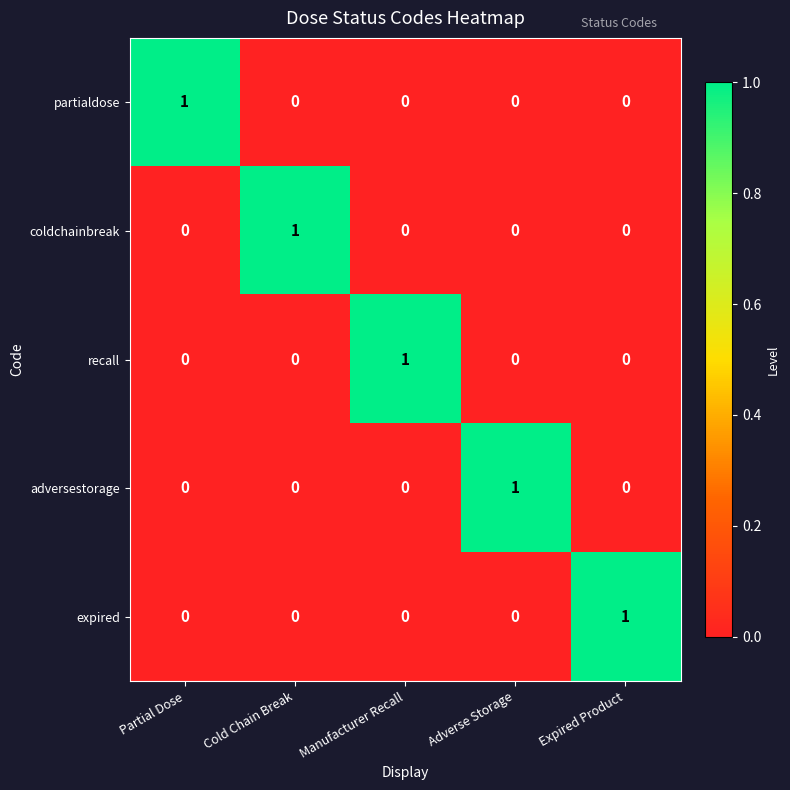

How many expired values are between 0 and 1?

5